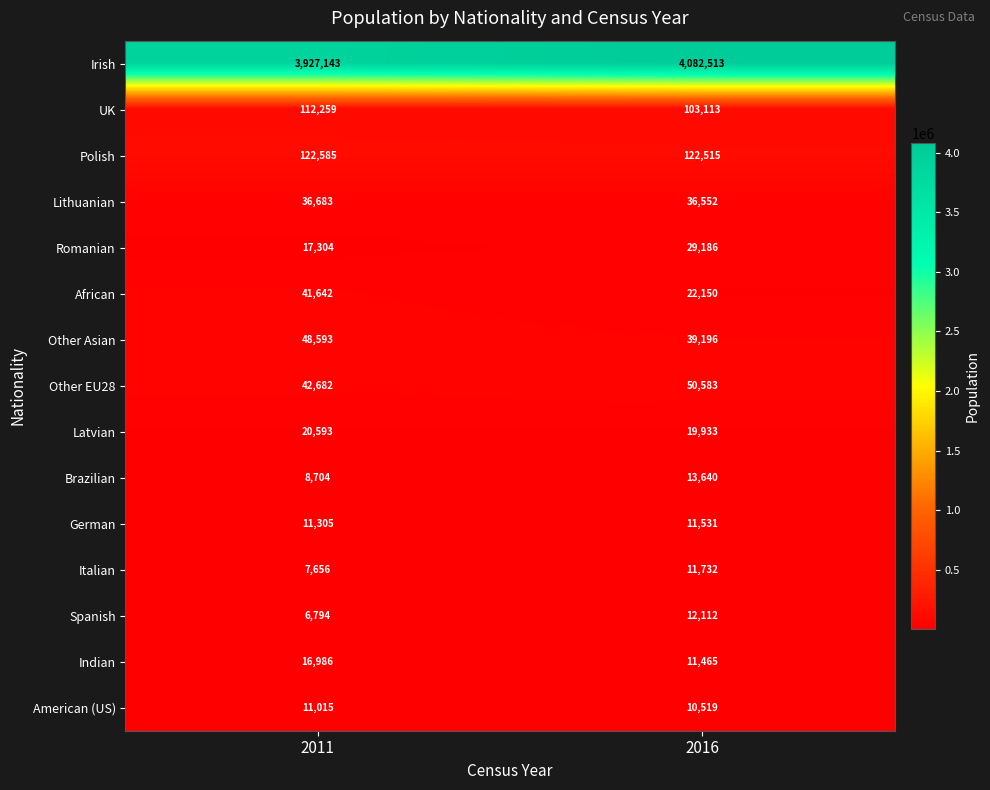

At 2016, list the series in order from largest to smallest.

Irish, Polish, UK, Other EU28, Other Asian, Lithuanian, Romanian, African, Latvian, Brazilian, Spanish, Italian, German, Indian, American (US)